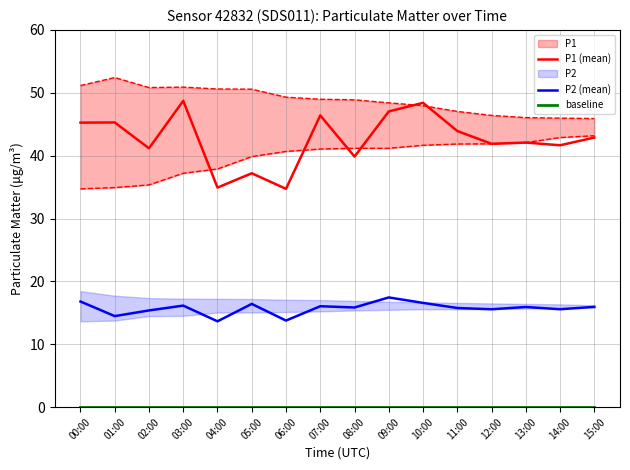

At which category does P1 (mean) reach its first local valley?

02:00